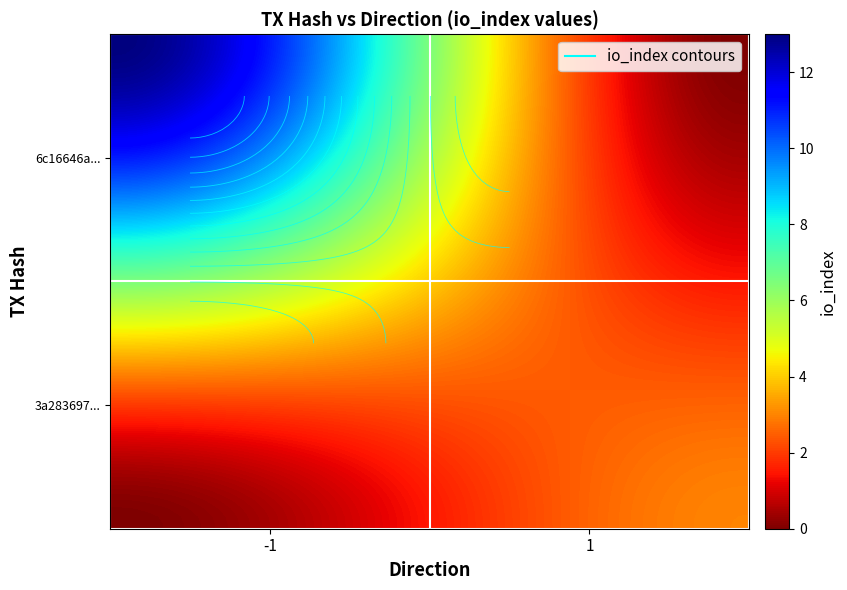

Which has a higher value, direction or io_index?

io_index